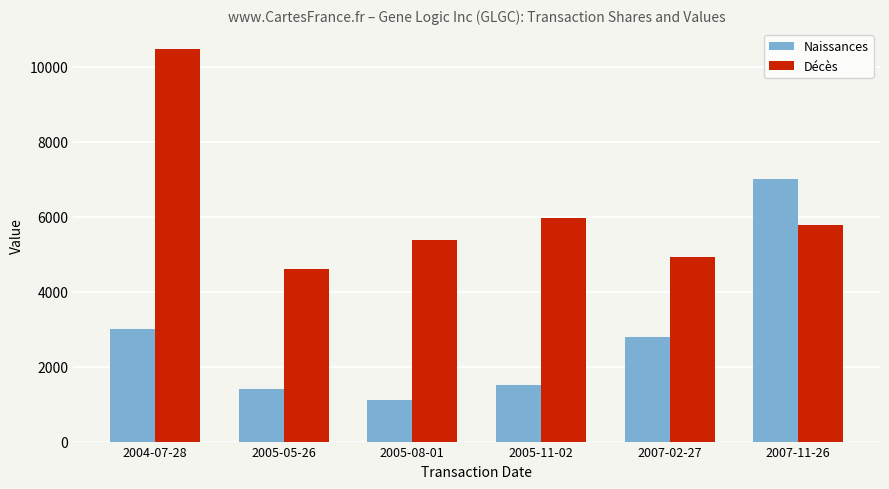

What is the label of the 2nd bar from the left?

2005-05-26